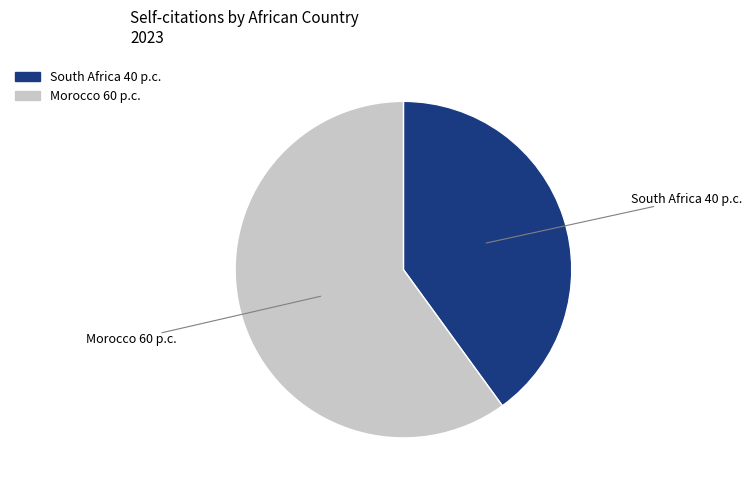

True or false: Morocco 60 p.c. accounts for 71% of the total.

False